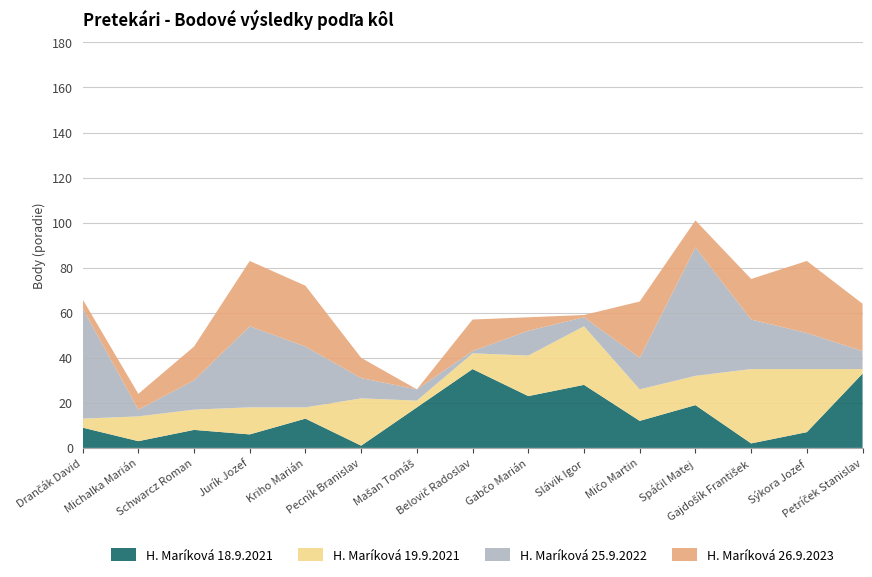

Reading right to left, what are all the values shown in this chart?

H. Maríková 18.9.2021: Petríček Stanislav=33	Sýkora Jozef=7	Gajdošík František=2	Spáčil Matej=19	Mičo Martin=12	Slávik Igor=28	Gabčo Marián=23	Belovič Radoslav=35	Mašan Tomáš=18	Pecník Branislav=1	Kriho Marián=13	Jurík Jozef=6	Schwarcz Roman=8	Michalka Marián=3	Drančák David=9
H. Maríková 19.9.2021: Petríček Stanislav=2	Sýkora Jozef=28	Gajdošík František=33	Spáčil Matej=13	Mičo Martin=14	Slávik Igor=26	Gabčo Marián=18	Belovič Radoslav=7	Mašan Tomáš=3	Pecník Branislav=21	Kriho Marián=5	Jurík Jozef=12	Schwarcz Roman=9	Michalka Marián=11	Drančák David=4
H. Maríková 25.9.2022: Petríček Stanislav=8	Sýkora Jozef=16	Gajdošík František=22	Spáčil Matej=57	Mičo Martin=14	Slávik Igor=4	Gabčo Marián=11	Belovič Radoslav=1	Mašan Tomáš=5	Pecník Branislav=9	Kriho Marián=27	Jurík Jozef=36	Schwarcz Roman=13	Michalka Marián=3	Drančák David=49
H. Maríková 26.9.2023: Petríček Stanislav=21	Sýkora Jozef=32	Gajdošík František=18	Spáčil Matej=12	Mičo Martin=25	Slávik Igor=1	Gabčo Marián=6	Belovič Radoslav=14	Mašan Tomáš=0	Pecník Branislav=9	Kriho Marián=27	Jurík Jozef=29	Schwarcz Roman=15	Michalka Marián=7	Drančák David=4